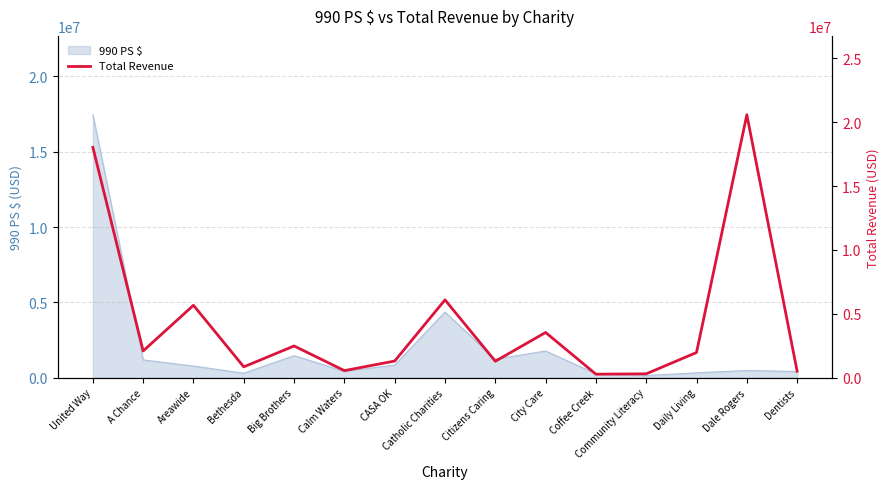

Where is the first local maximum?

Areawide